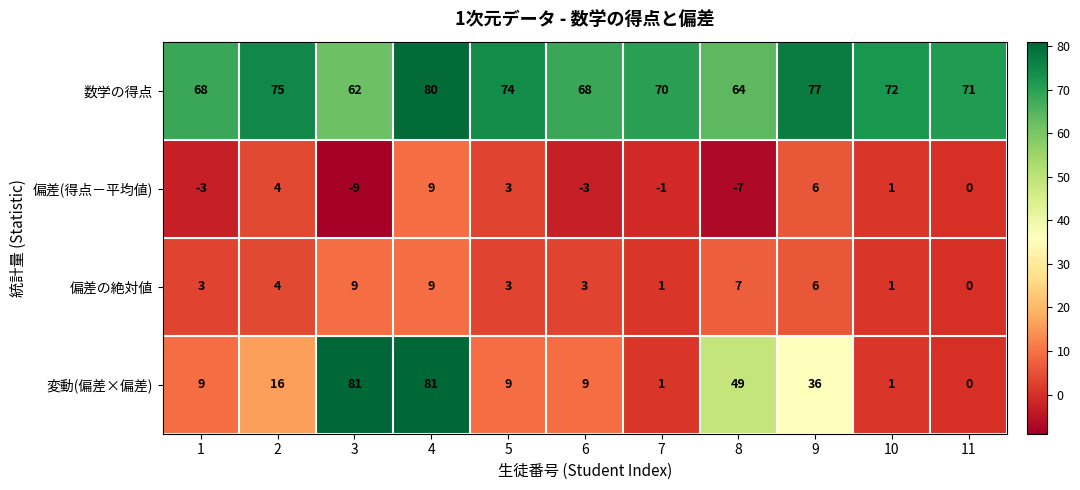

Rank the series at 3 from lowest to highest value.

偏差(得点－平均値), 偏差の絶対値, 数学の得点, 変動(偏差×偏差)